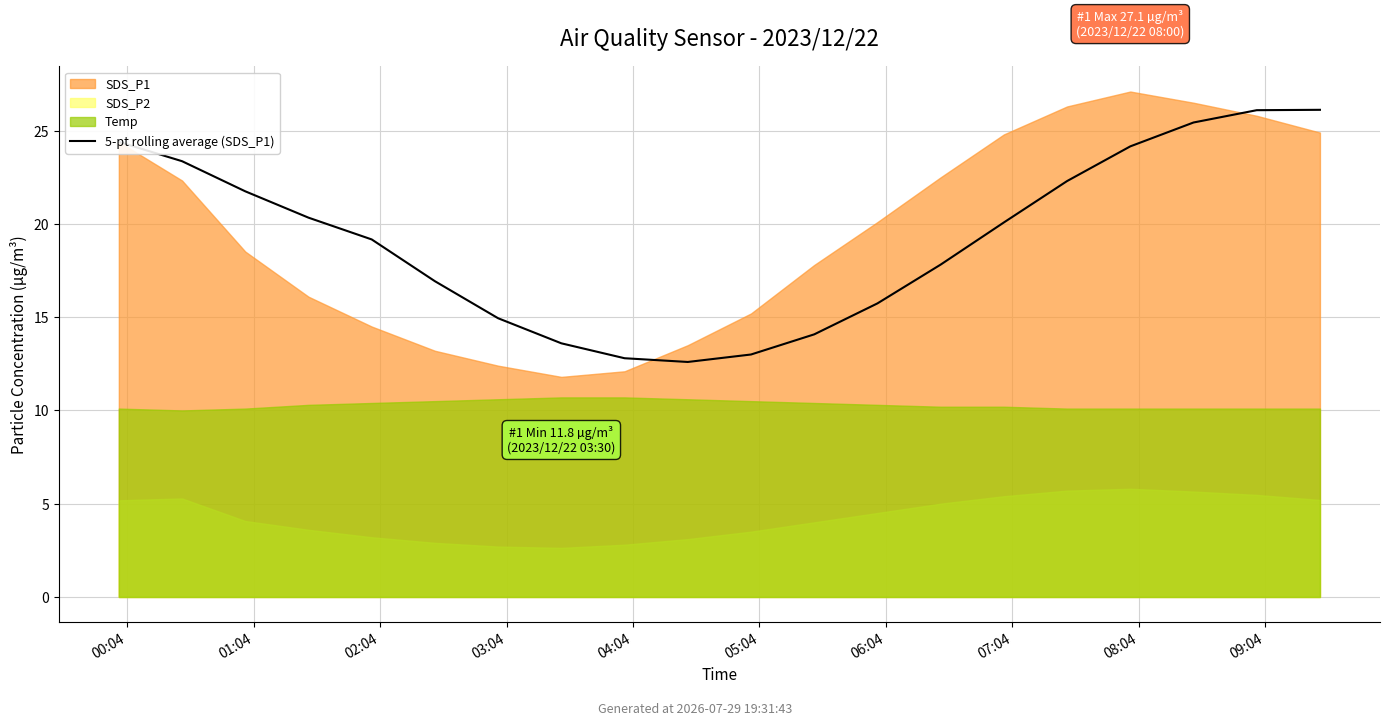

Between 05:04 and 17, which is larger?

17